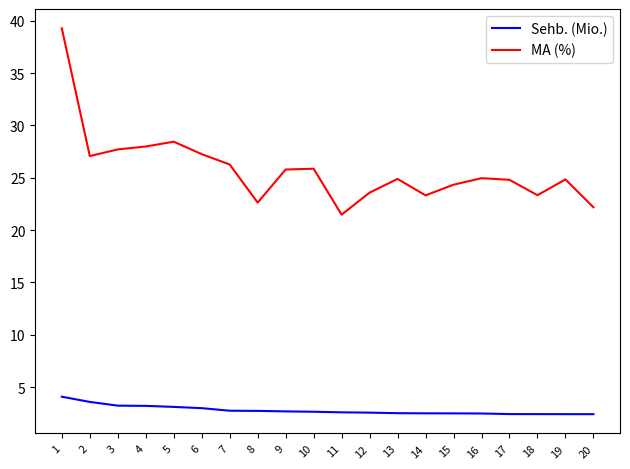

Where does the MA (%) series first go above 24?

1